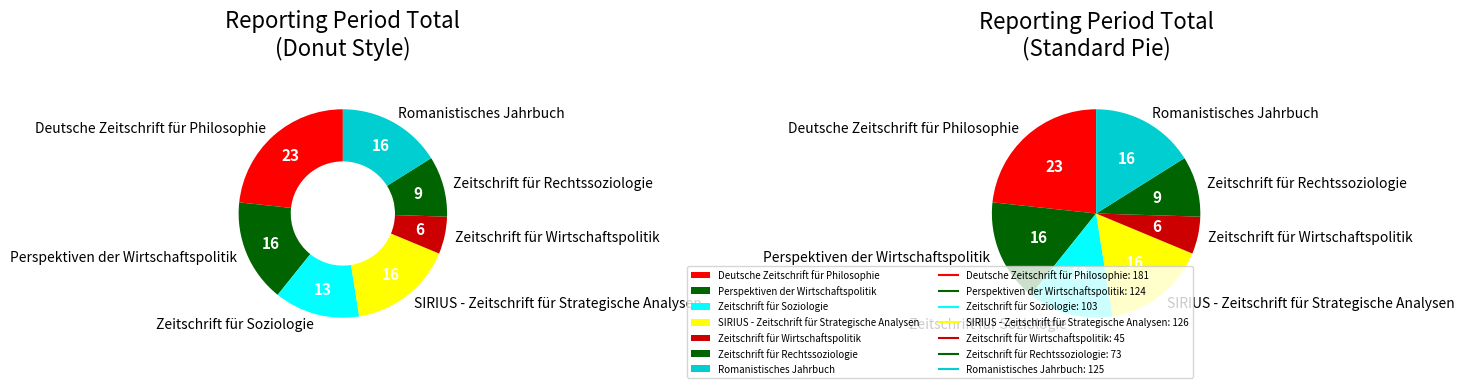

Approximately how many times larger is the value at Zeitschrift für Rechtssoziologie compared to Zeitschrift für Soziologie?

0.7